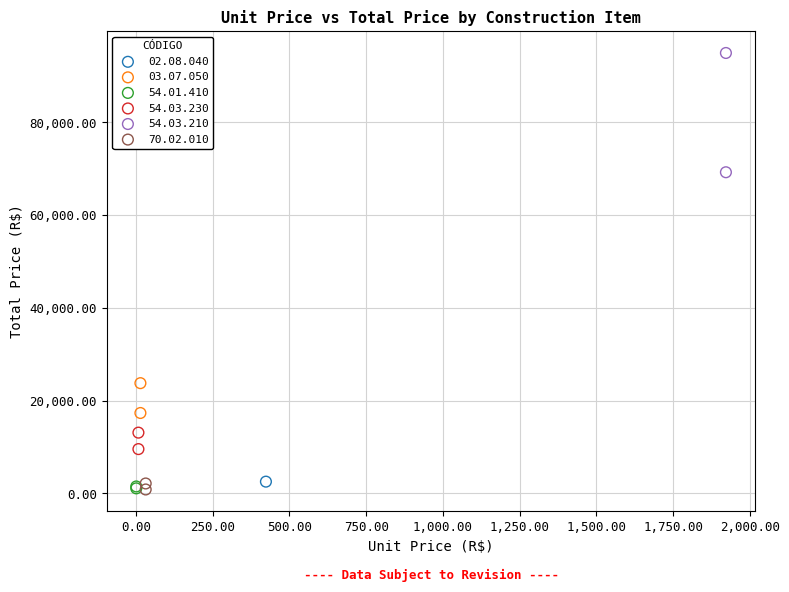

What are all the series names shown in the legend?

02.08.040, 03.07.050, 54.01.410, 54.03.230, 54.03.210, 70.02.010